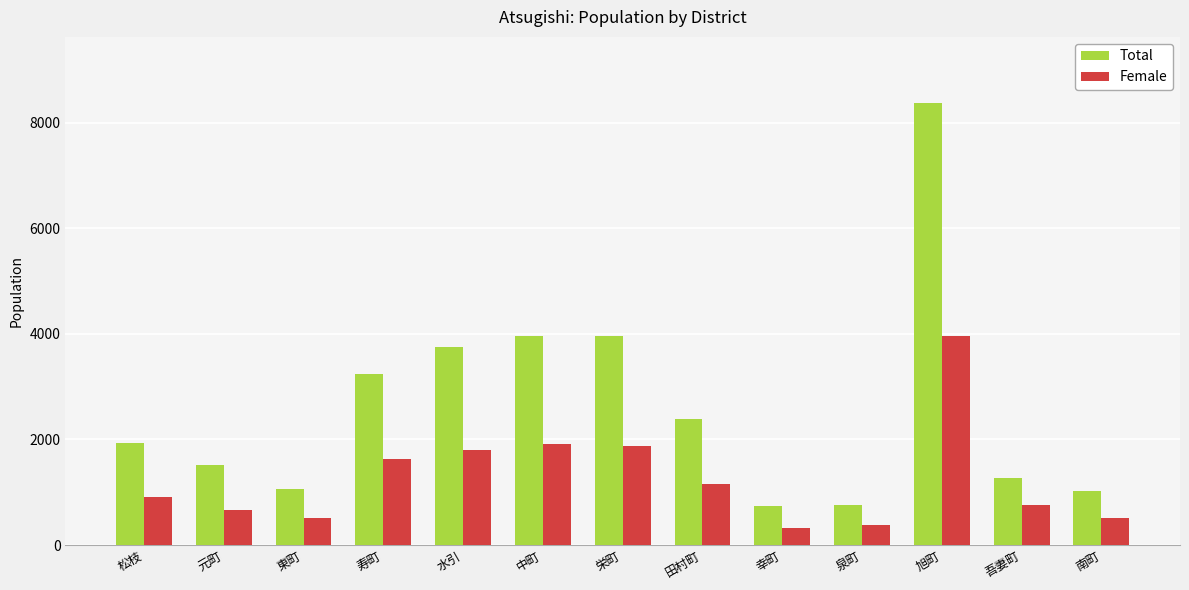

Read the Total value at 田村町.

2394